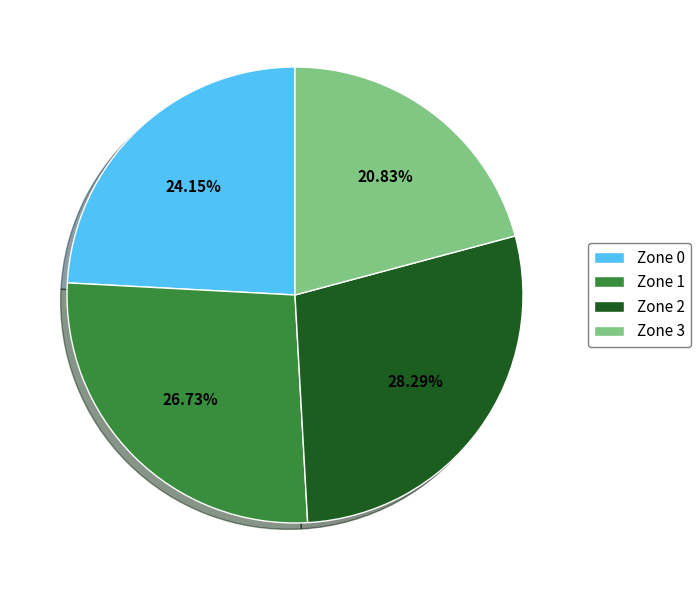

What percentage do Zone 3 and Zone 0 together represent?

45.0%